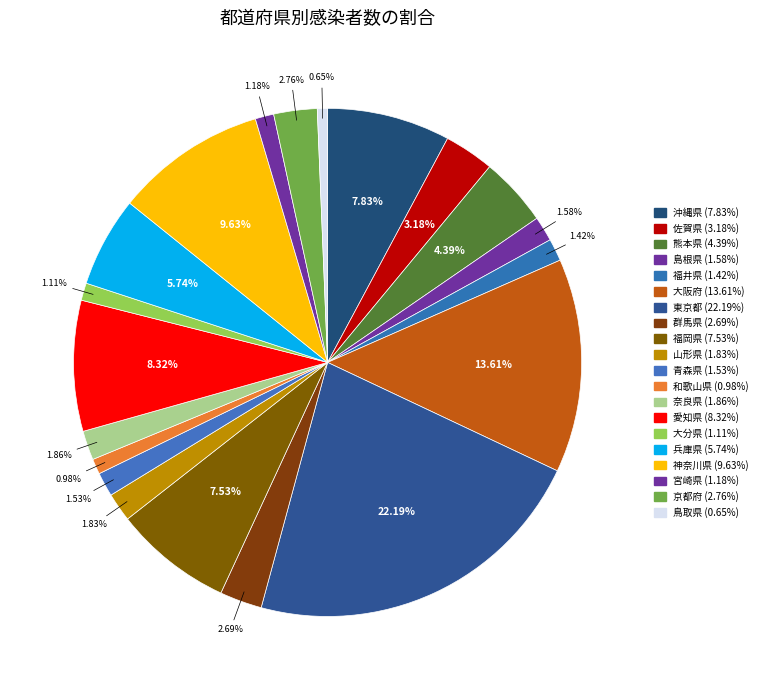

True or false: 福岡県 accounts for 8% of the total.

True